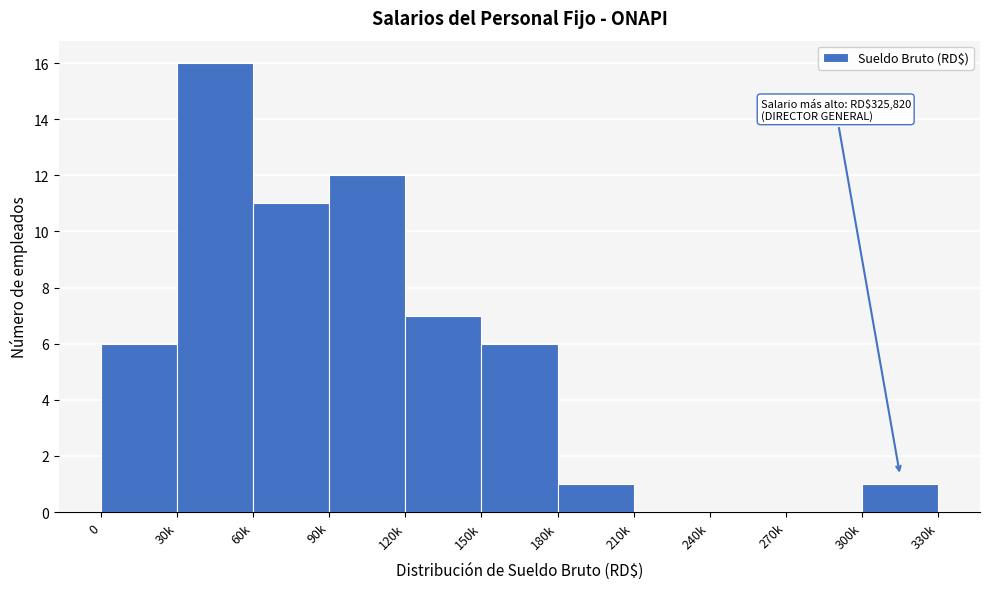

Reading left to right, transcribe all the data shown in this chart.

0=6	30k=16	60k=11	90k=12	120k=7	150k=6	180k=1	210k=0	240k=0	270k=0	300k=1